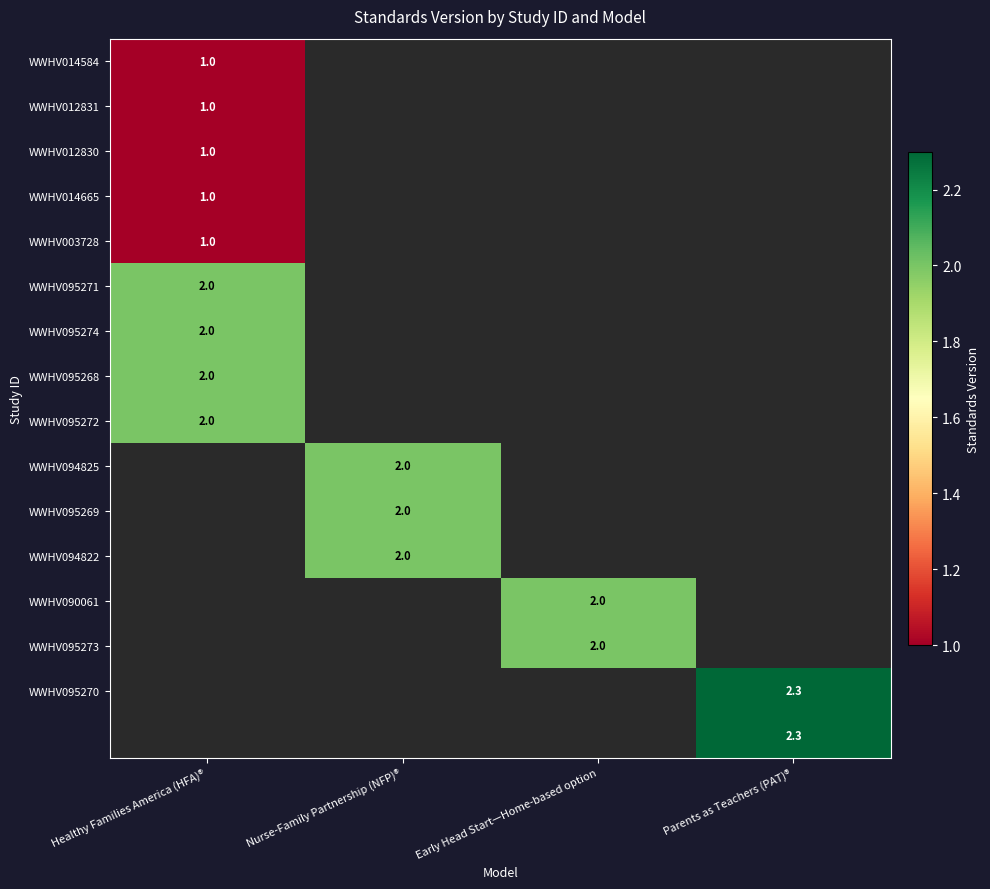

Is it true that WWHV095274 equals 2.0 at Healthy Families America (HFA)®?

True